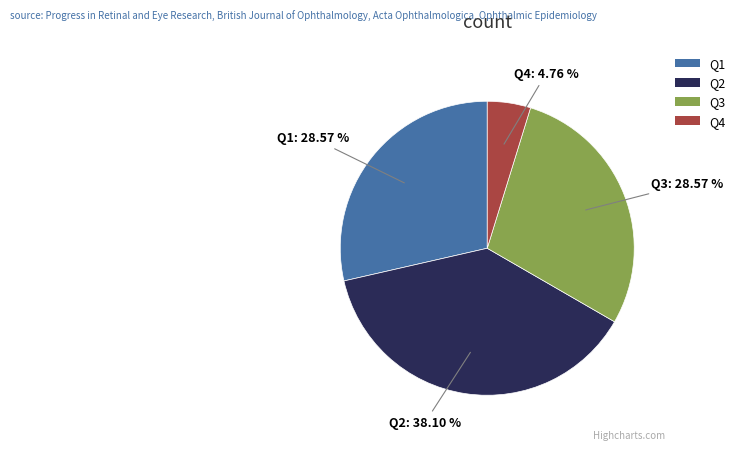

Count the number of slices in the pie.

4